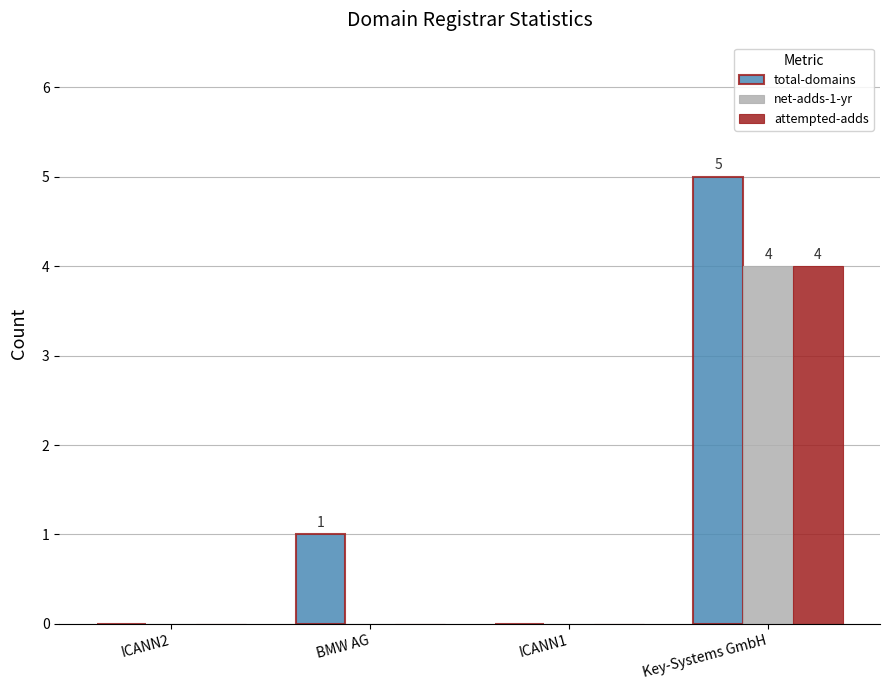

How many groups of bars are there?

4